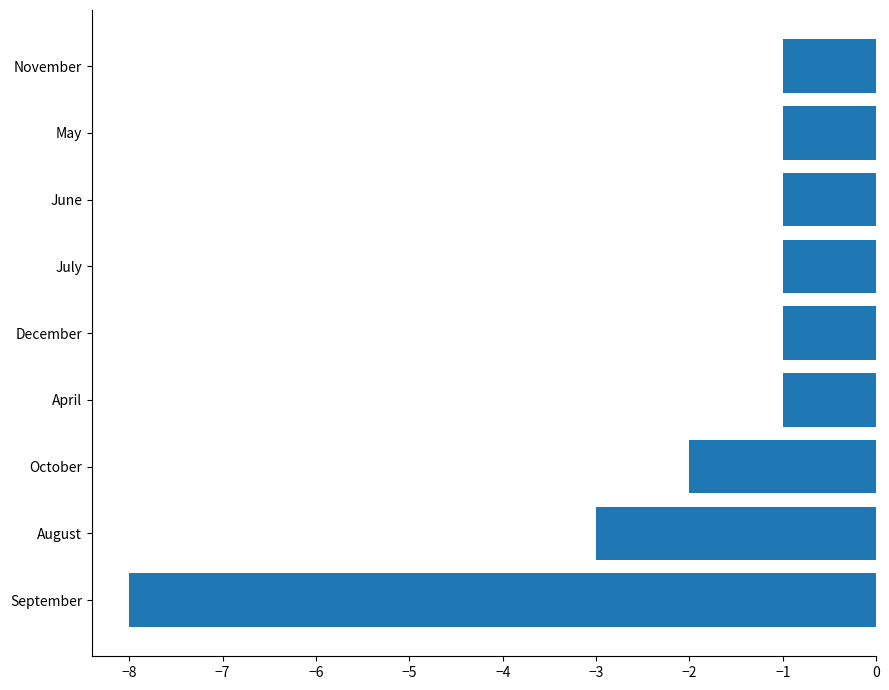

How many bars are there in total?

9